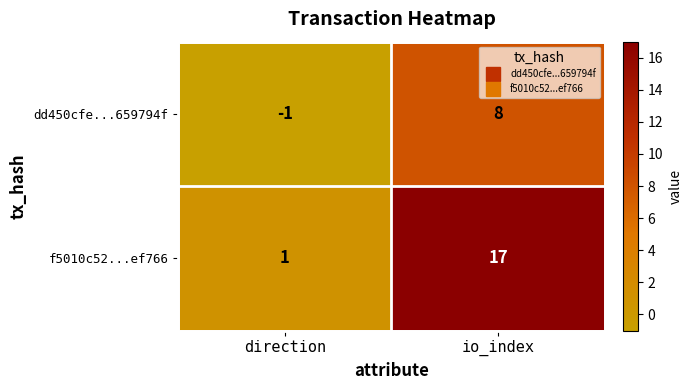

How many categories are shown in the chart?

2